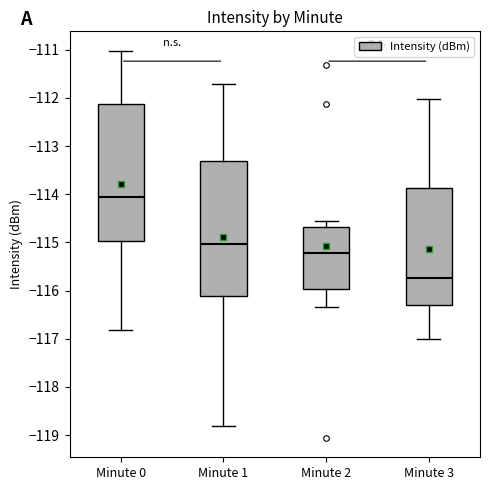

Reading left to right, transcribe this box plot: for each box, give where its median line is, the range the box spans, and where its two whiskers end, as read against the y-axis. The values are not printed on the chart, so give them approximately, as read against the axis.

Minute 0: median -114.1, box -115.0 to -112.1, whiskers -116.8 to -111.0
Minute 1: median -115.0, box -116.1 to -113.3, whiskers -118.8 to -111.7
Minute 2: median -115.2, box -116.0 to -114.7, whiskers -116.3 to -114.6
Minute 3: median -115.7, box -116.3 to -113.9, whiskers -117.0 to -112.0